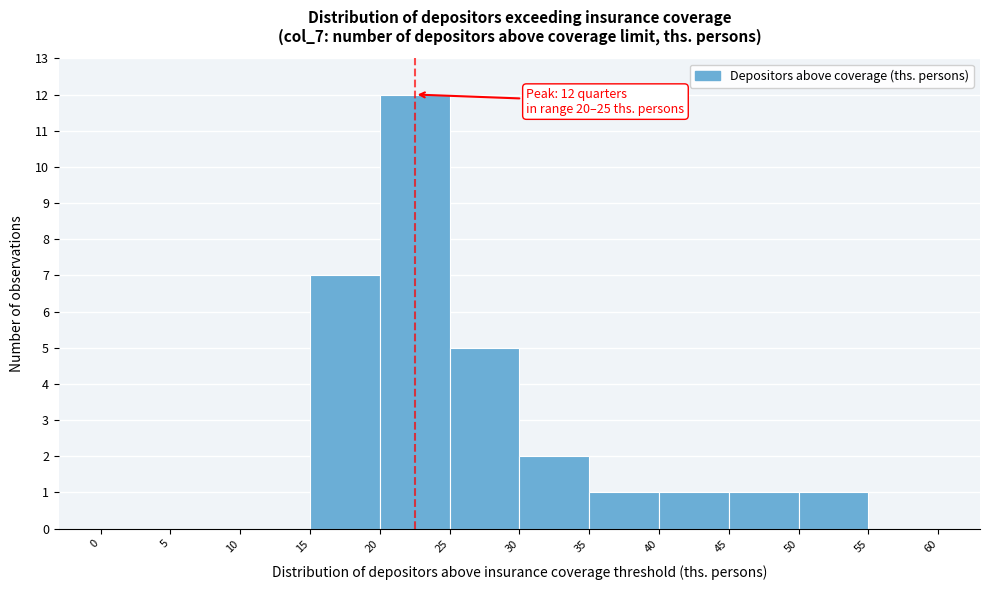

Over which range of the x-axis is the bar tallest?

20 to 25